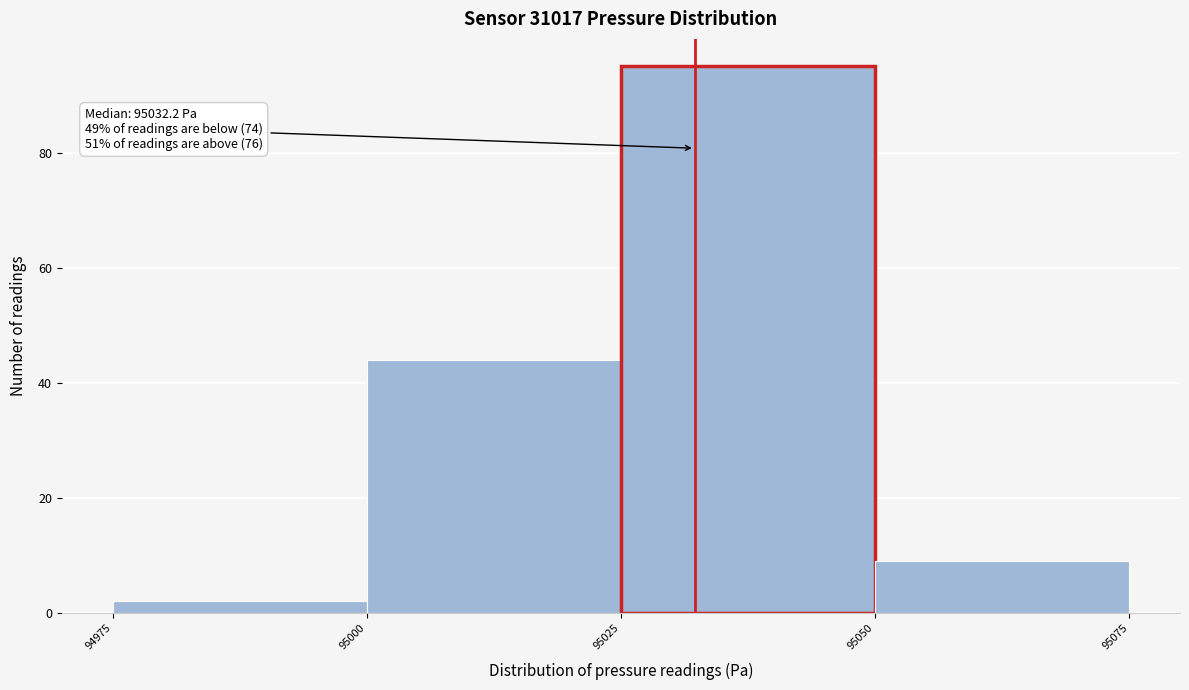

Over which range of the x-axis is the bar tallest?

95025 to 95050